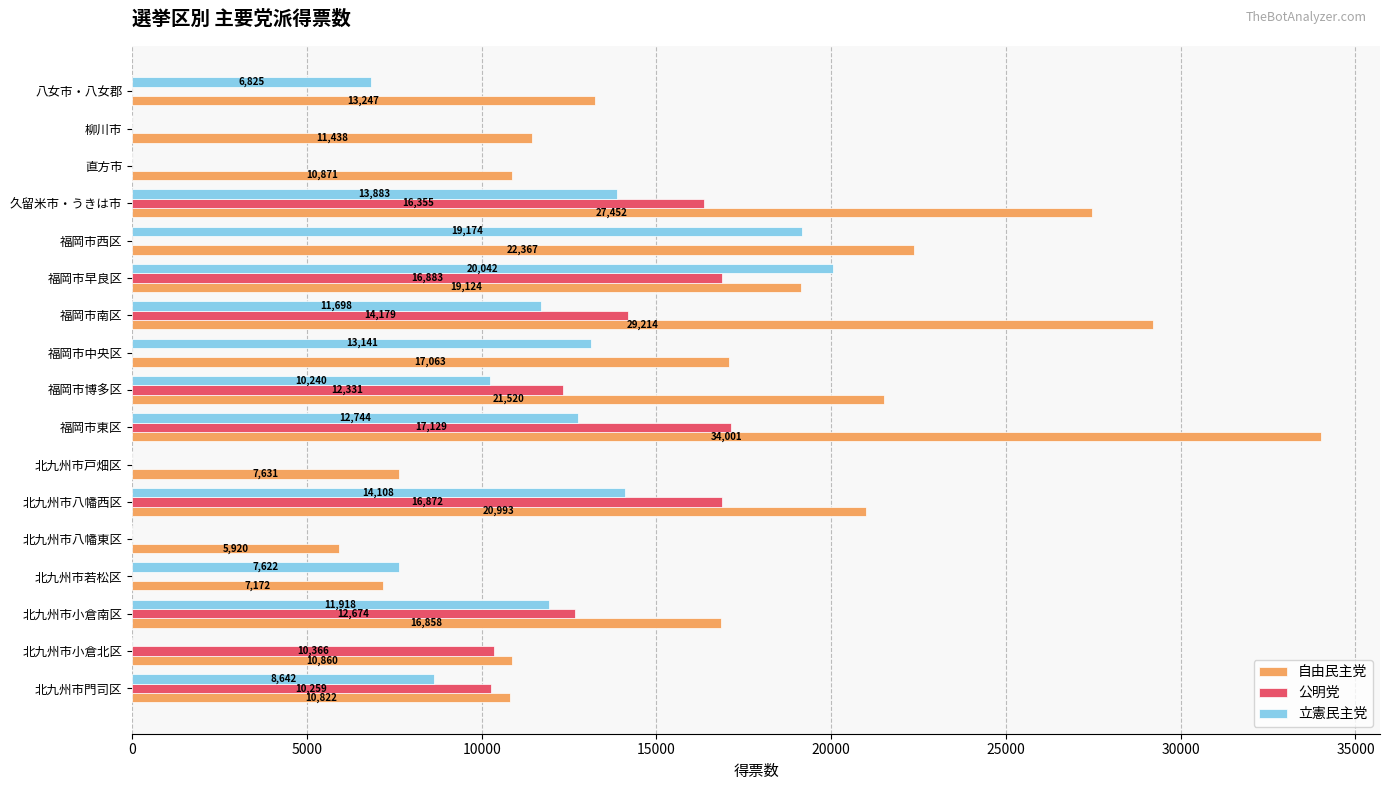

What is the sum of the 公明党 values at 北九州市戸畑区 and 福岡市博多区?

12331